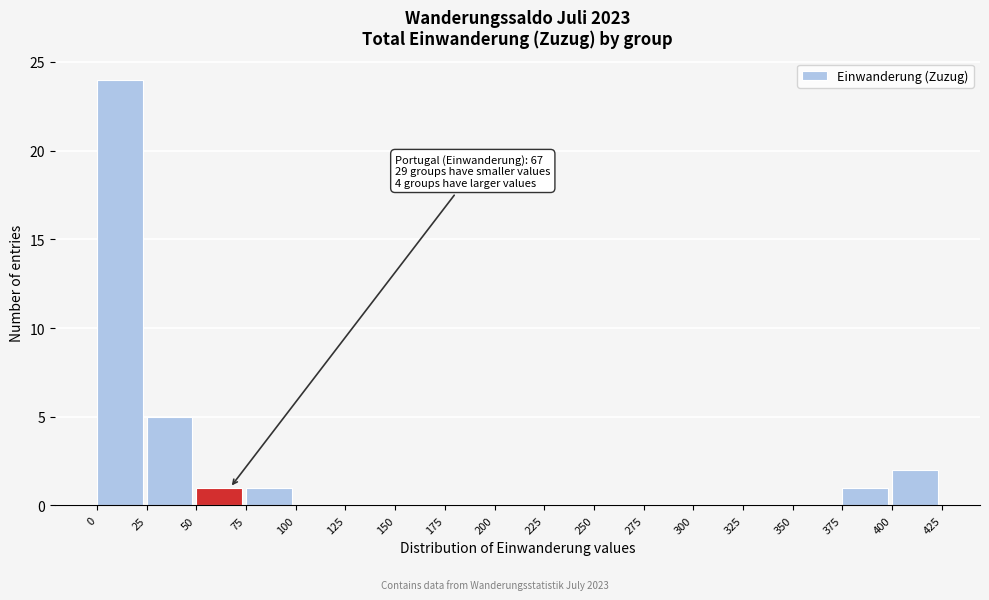

Which range on the x-axis has the tallest bar?

0 to 25